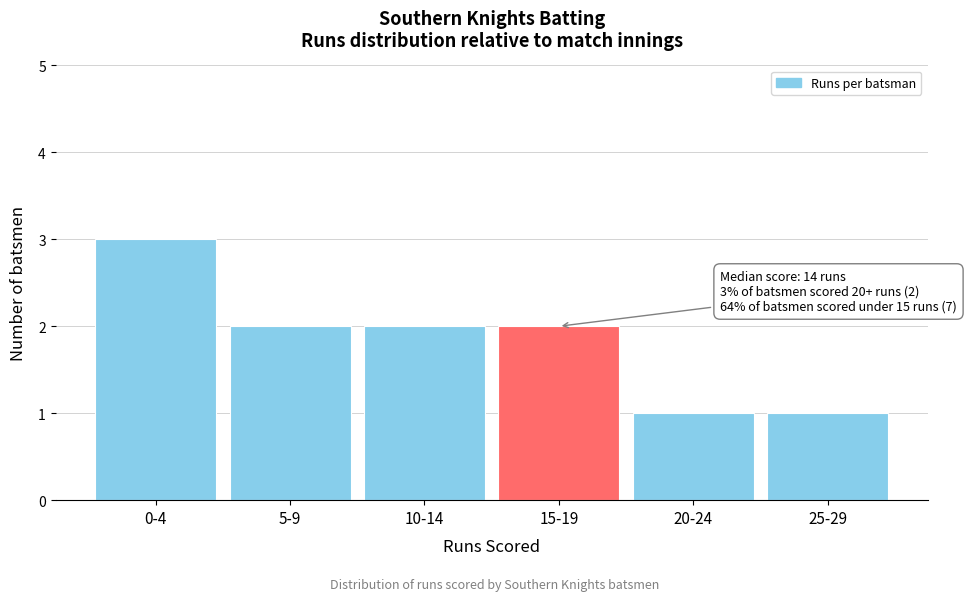

Reading left to right, list all the values displayed in this chart.

0-4=3	5-9=2	10-14=2	15-19=2	20-24=1	25-29=1